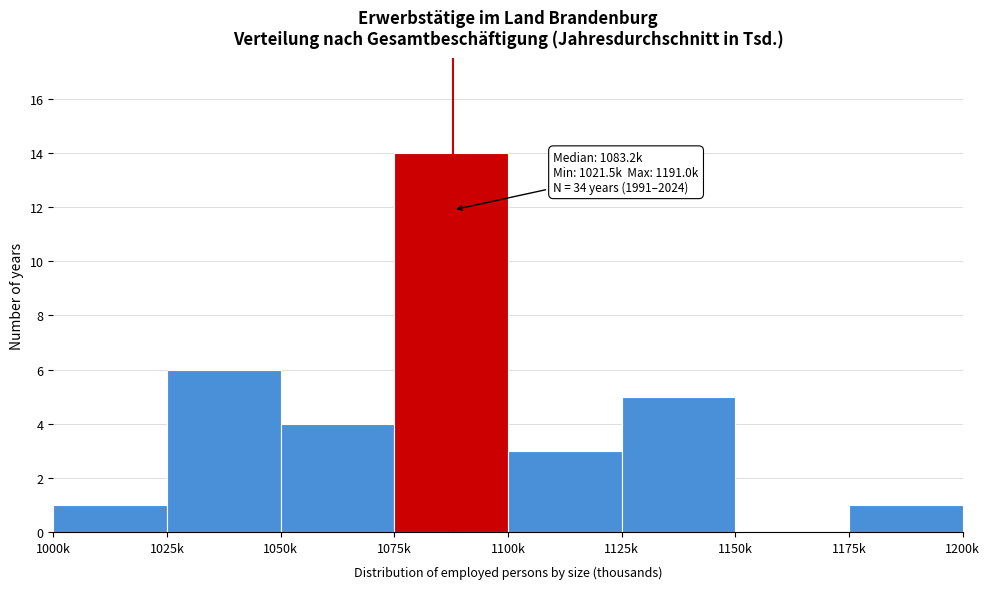

Reading left to right, transcribe all the data shown in this chart.

1000k=1	1025k=6	1050k=4	1075k=14	1100k=3	1125k=5	1150k=0	1175k=1